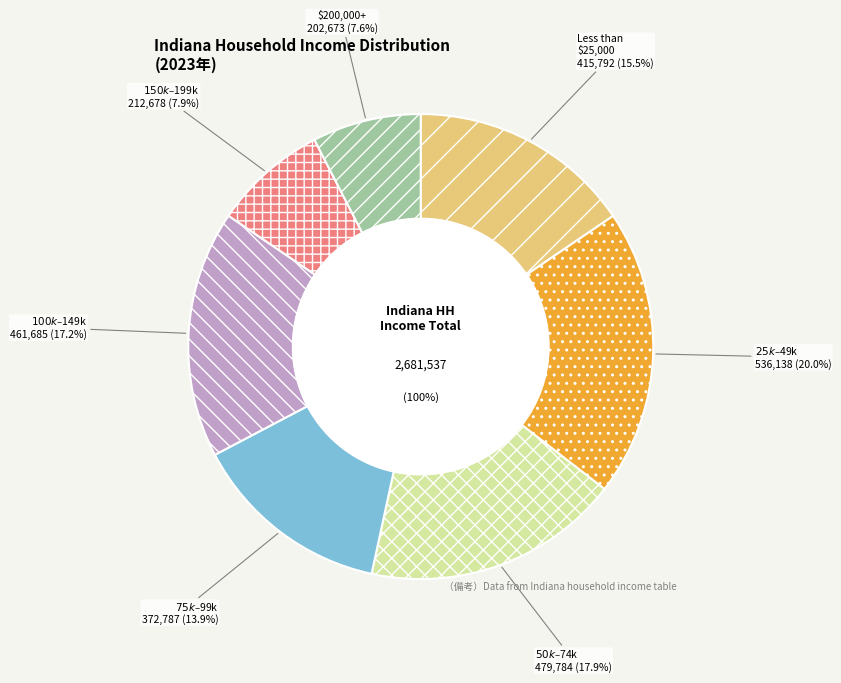

How many slices are in this pie chart?

7